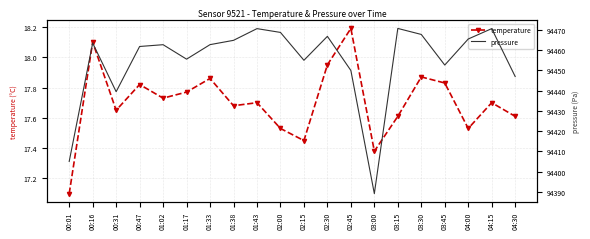

The value of pressure at 03:00 is 50908.6. True or false?

False